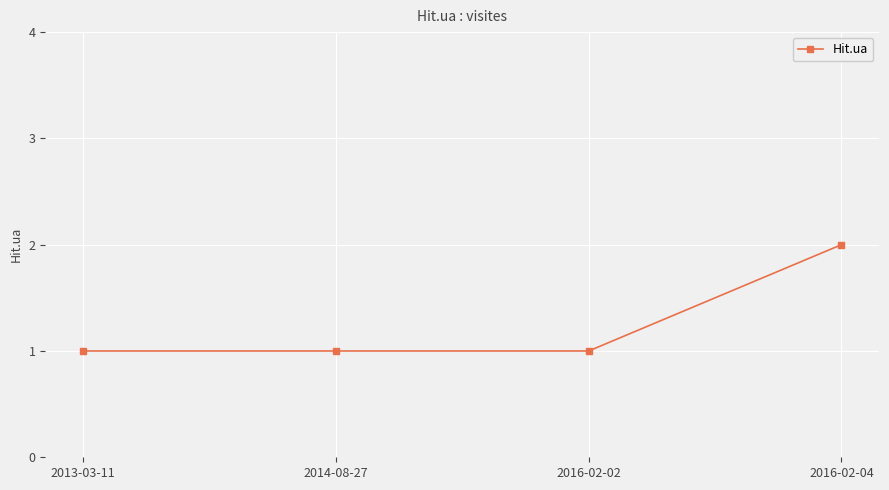

What is the sum of the values at 2016-02-04 and 2014-08-27?

3